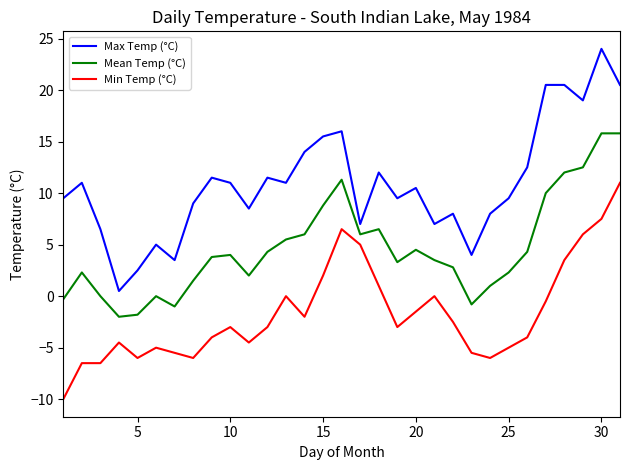

List the series in order of their peak value, highest first.

Max Temp (°C), Mean Temp (°C), Min Temp (°C)